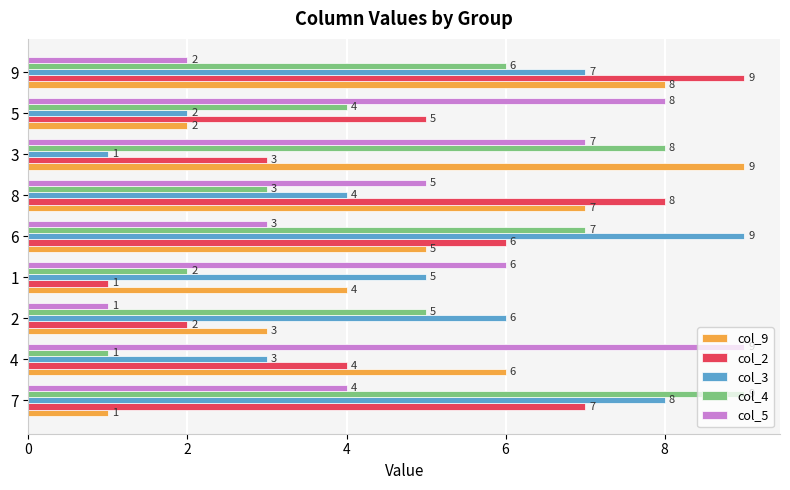

List the labels in order of col_2 value, largest first.

9, 8, 7, 6, 5, 4, 3, 2, 1